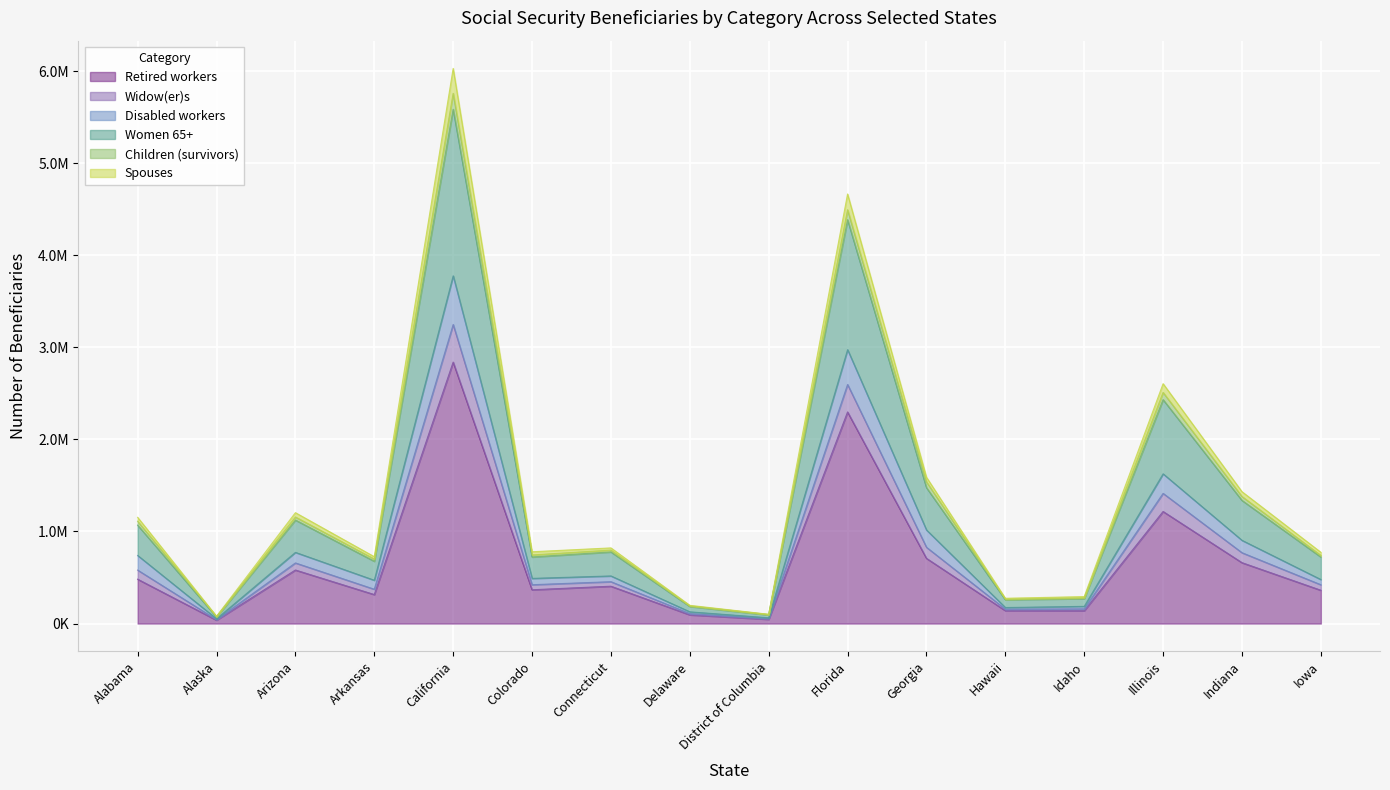

True or false: Spouses and Disabled workers cross at least once.

False